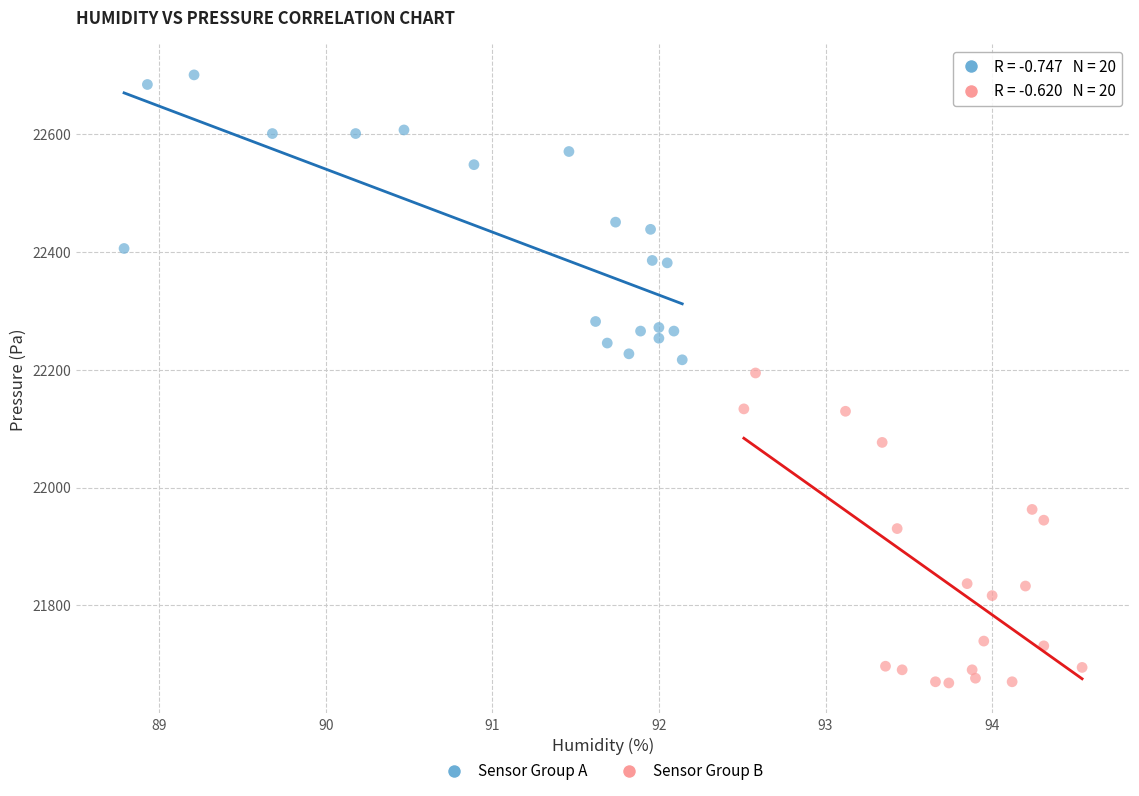

Which series reaches the minimum Y coordinate?

Sensor Group B